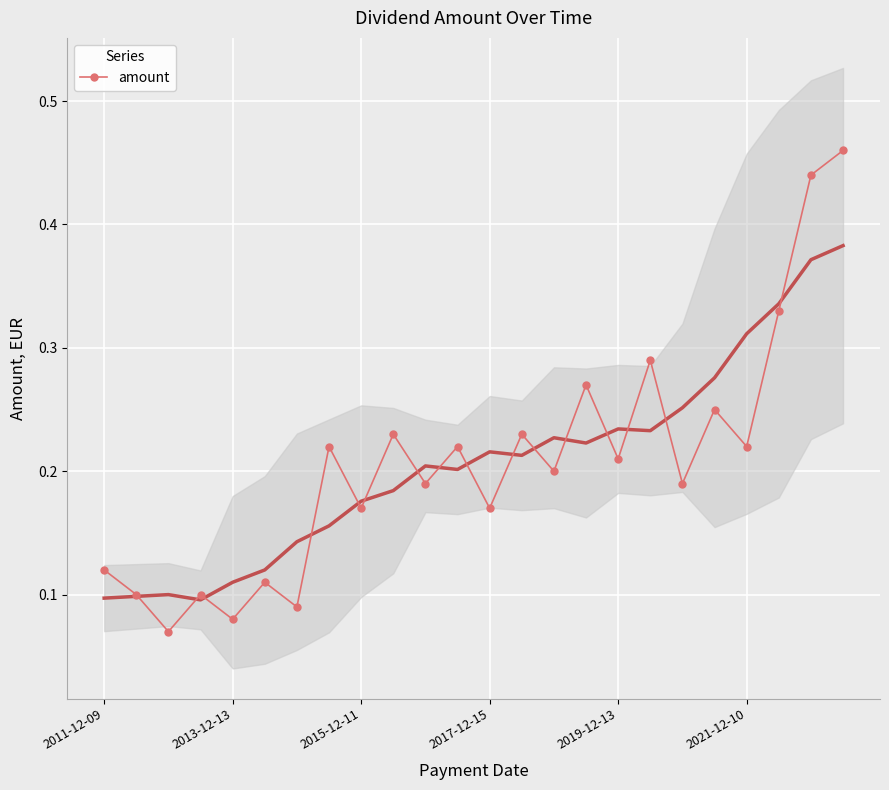

In amount, how many points are higher than both neighbors (excluding endpoints)?

9